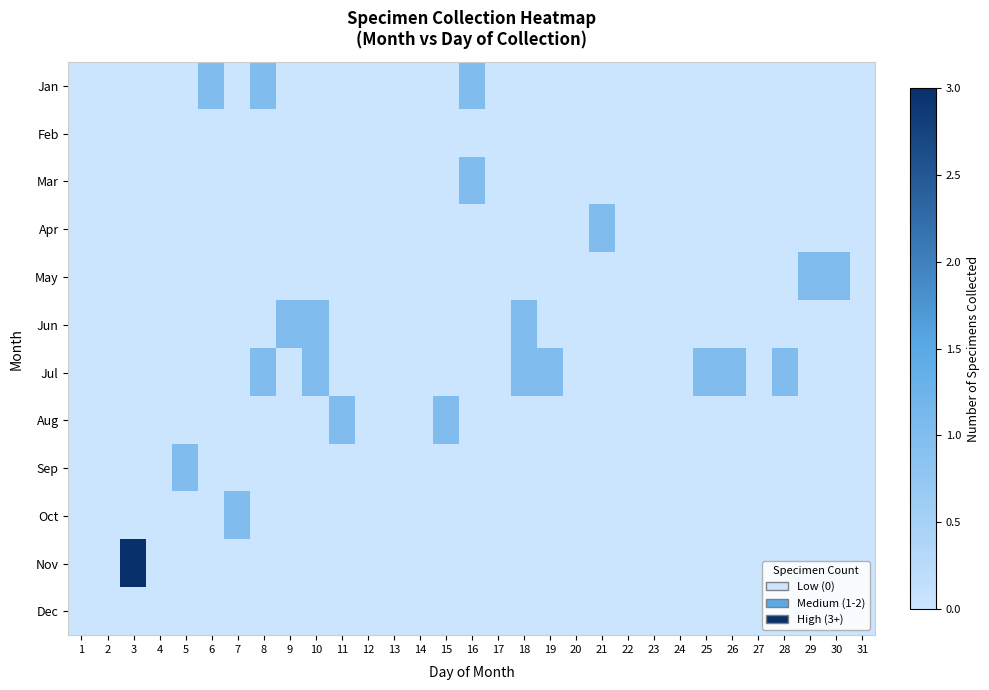

Reading right to left, extract all data points from this chart.

Jan: 31=0	30=0	29=0	28=0	27=0	26=0	25=0	24=0	23=0	22=0	21=0	20=0	19=0	18=0	17=0	16=1	15=0	14=0	13=0	12=0	11=0	10=0	9=0	8=1	7=0	6=1	5=0	4=0	3=0	2=0	1=0
Feb: 31=0	30=0	29=0	28=0	27=0	26=0	25=0	24=0	23=0	22=0	21=0	20=0	19=0	18=0	17=0	16=0	15=0	14=0	13=0	12=0	11=0	10=0	9=0	8=0	7=0	6=0	5=0	4=0	3=0	2=0	1=0
Mar: 31=0	30=0	29=0	28=0	27=0	26=0	25=0	24=0	23=0	22=0	21=0	20=0	19=0	18=0	17=0	16=1	15=0	14=0	13=0	12=0	11=0	10=0	9=0	8=0	7=0	6=0	5=0	4=0	3=0	2=0	1=0
Apr: 31=0	30=0	29=0	28=0	27=0	26=0	25=0	24=0	23=0	22=0	21=1	20=0	19=0	18=0	17=0	16=0	15=0	14=0	13=0	12=0	11=0	10=0	9=0	8=0	7=0	6=0	5=0	4=0	3=0	2=0	1=0
May: 31=0	30=1	29=1	28=0	27=0	26=0	25=0	24=0	23=0	22=0	21=0	20=0	19=0	18=0	17=0	16=0	15=0	14=0	13=0	12=0	11=0	10=0	9=0	8=0	7=0	6=0	5=0	4=0	3=0	2=0	1=0
Jun: 31=0	30=0	29=0	28=0	27=0	26=0	25=0	24=0	23=0	22=0	21=0	20=0	19=0	18=1	17=0	16=0	15=0	14=0	13=0	12=0	11=0	10=1	9=1	8=0	7=0	6=0	5=0	4=0	3=0	2=0	1=0
Jul: 31=0	30=0	29=0	28=1	27=0	26=1	25=1	24=0	23=0	22=0	21=0	20=0	19=1	18=1	17=0	16=0	15=0	14=0	13=0	12=0	11=0	10=1	9=0	8=1	7=0	6=0	5=0	4=0	3=0	2=0	1=0
Aug: 31=0	30=0	29=0	28=0	27=0	26=0	25=0	24=0	23=0	22=0	21=0	20=0	19=0	18=0	17=0	16=0	15=1	14=0	13=0	12=0	11=1	10=0	9=0	8=0	7=0	6=0	5=0	4=0	3=0	2=0	1=0
Sep: 31=0	30=0	29=0	28=0	27=0	26=0	25=0	24=0	23=0	22=0	21=0	20=0	19=0	18=0	17=0	16=0	15=0	14=0	13=0	12=0	11=0	10=0	9=0	8=0	7=0	6=0	5=1	4=0	3=0	2=0	1=0
Oct: 31=0	30=0	29=0	28=0	27=0	26=0	25=0	24=0	23=0	22=0	21=0	20=0	19=0	18=0	17=0	16=0	15=0	14=0	13=0	12=0	11=0	10=0	9=0	8=0	7=1	6=0	5=0	4=0	3=0	2=0	1=0
Nov: 31=0	30=0	29=0	28=0	27=0	26=0	25=0	24=0	23=0	22=0	21=0	20=0	19=0	18=0	17=0	16=0	15=0	14=0	13=0	12=0	11=0	10=0	9=0	8=0	7=0	6=0	5=0	4=0	3=3	2=0	1=0
Dec: 31=0	30=0	29=0	28=0	27=0	26=0	25=0	24=0	23=0	22=0	21=0	20=0	19=0	18=0	17=0	16=0	15=0	14=0	13=0	12=0	11=0	10=0	9=0	8=0	7=0	6=0	5=0	4=0	3=0	2=0	1=0